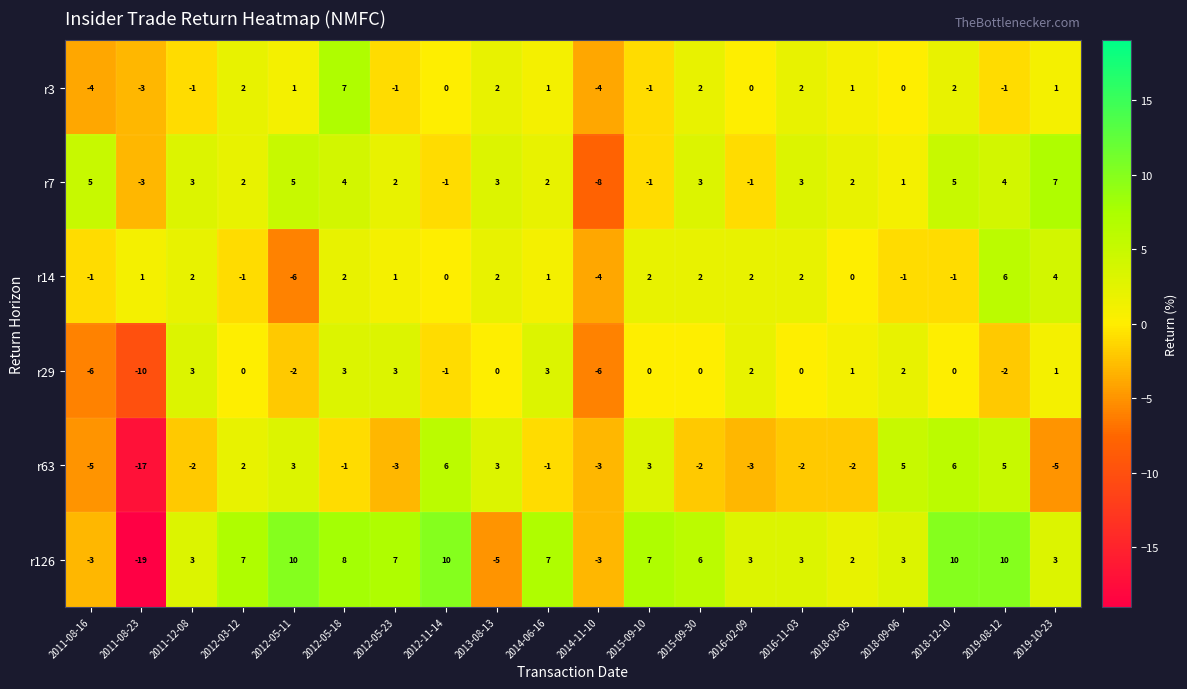

What is the difference between the second highest and second lowest values in the r29 series?

9